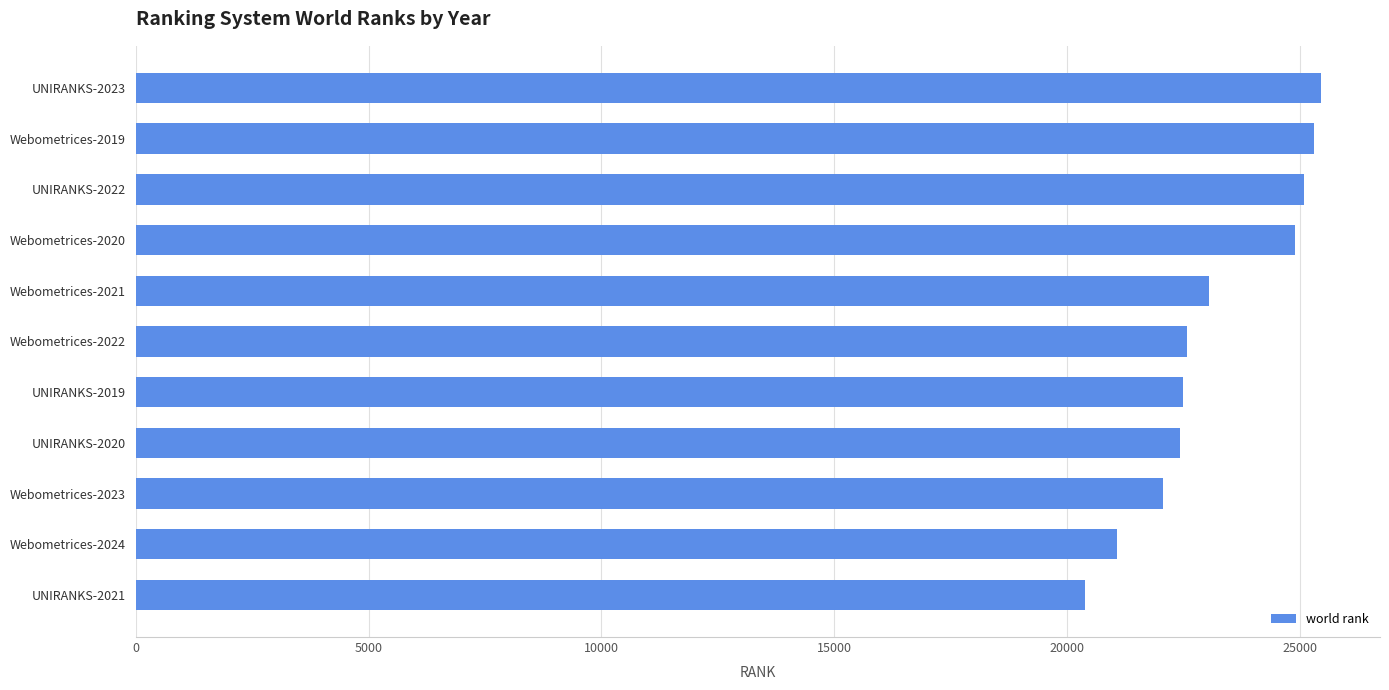

The chart shows a value of 16775 at UNIRANKS-2022. True or false?

False